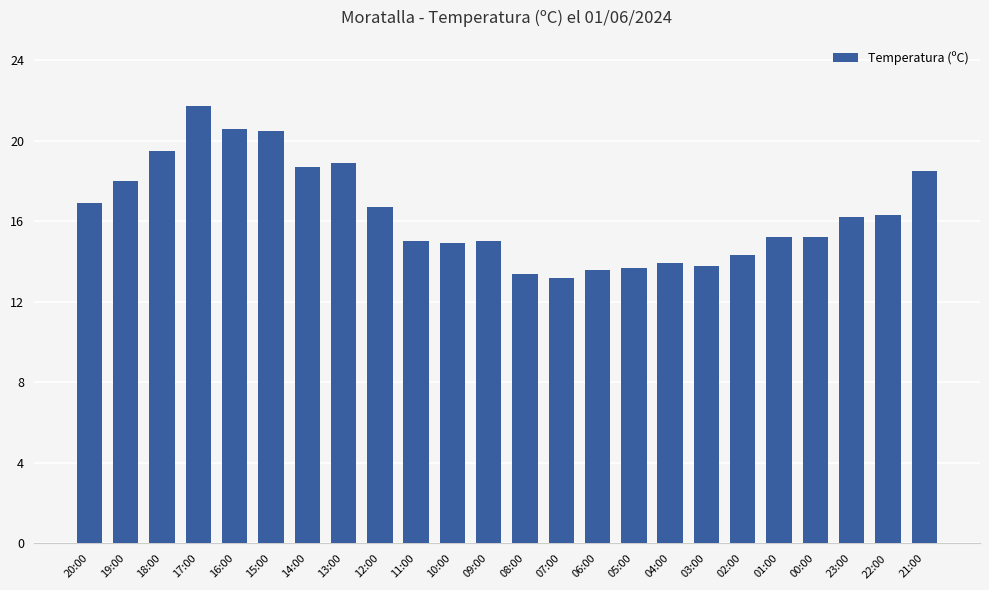

What is the maximum value shown in the chart?

21.7